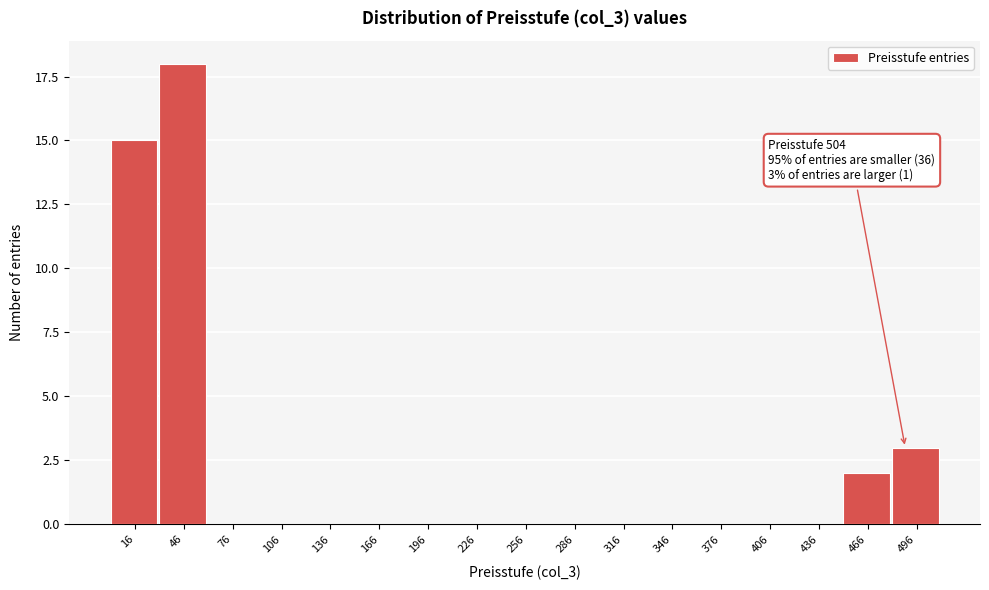

Reading left to right, list all the values displayed in this chart.

16=15	46=18	76=0	106=0	136=0	166=0	196=0	226=0	256=0	286=0	316=0	346=0	376=0	406=0	436=0	466=2	496=3